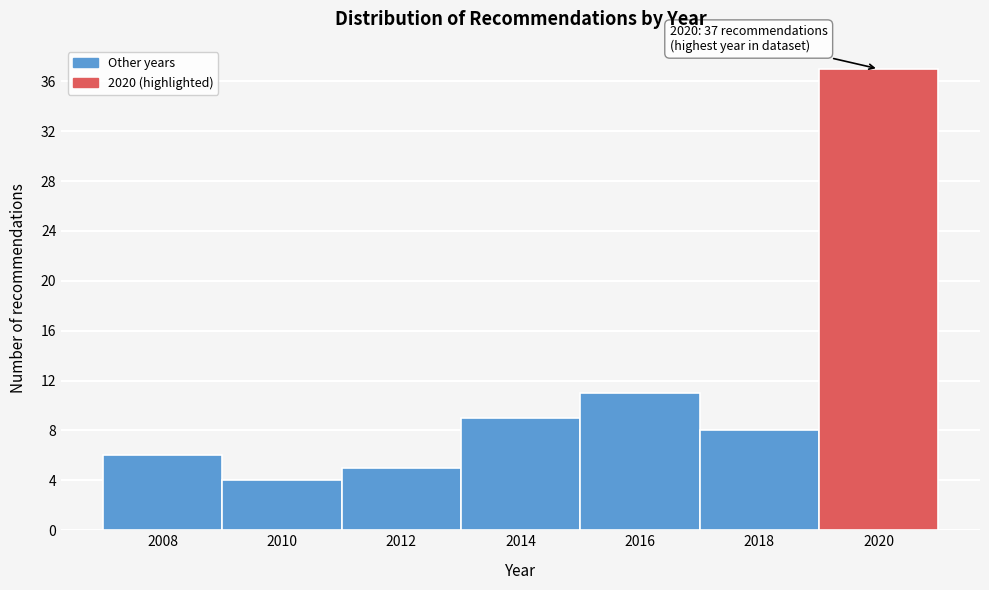

Reading left to right, extract all data points from this chart.

6	4	5	9	11	8	37